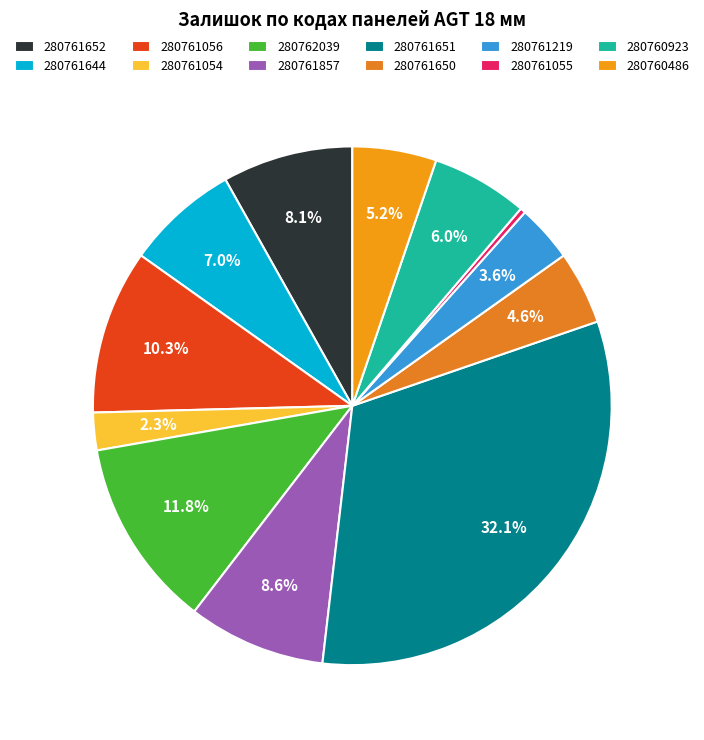

Which slice is the smallest?

280761055